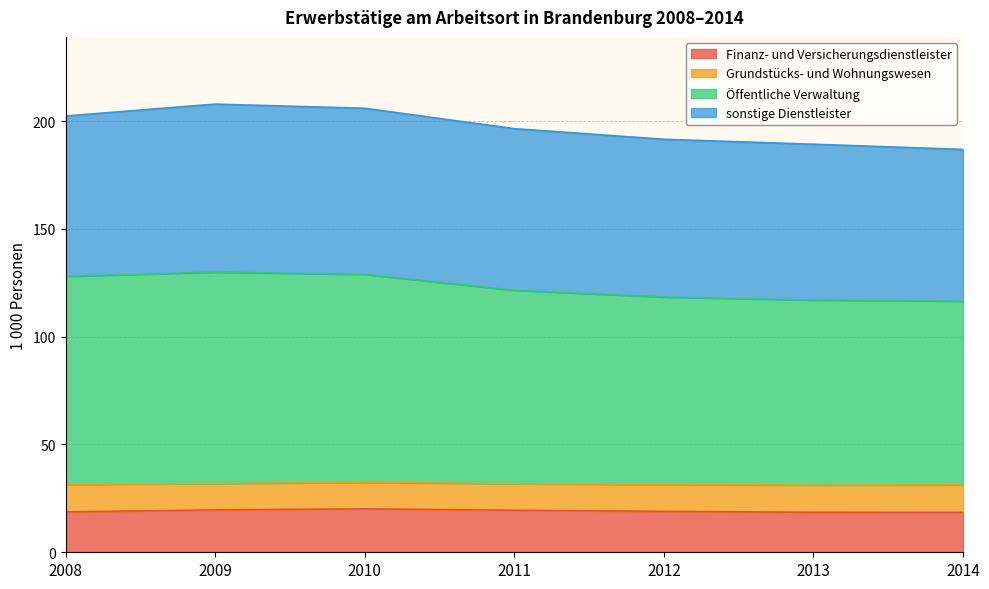

What is the difference between the Finanz- und Versicherungsdienstleister values at 2011 and 2009?

0.2